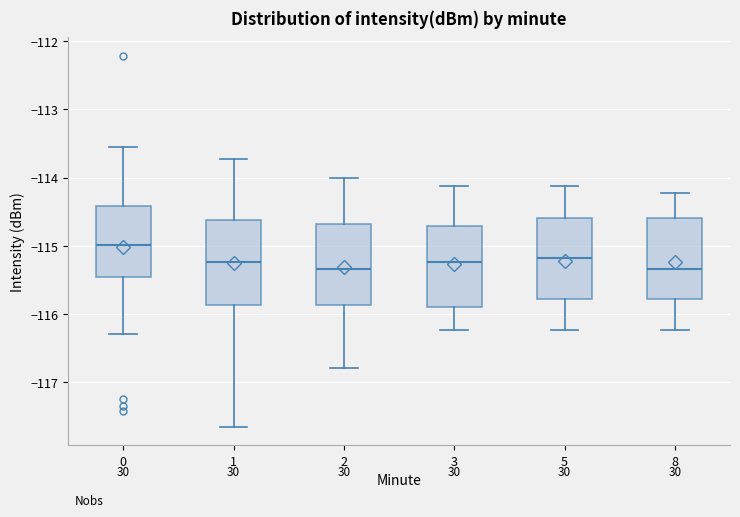

Reading left to right, read every box against the y-axis: the position of its median line, the range the box covers, and the ends of its whiskers. The values are not printed on the chart, so give them approximately, as read against the axis.

0: median -115.0, box -115.5 to -114.4, whiskers -116.3 to -113.6
1: median -115.2, box -115.9 to -114.6, whiskers -117.7 to -113.7
2: median -115.3, box -115.9 to -114.7, whiskers -116.8 to -114.0
3: median -115.2, box -115.9 to -114.7, whiskers -116.2 to -114.1
5: median -115.2, box -115.8 to -114.6, whiskers -116.2 to -114.1
8: median -115.3, box -115.8 to -114.6, whiskers -116.2 to -114.2